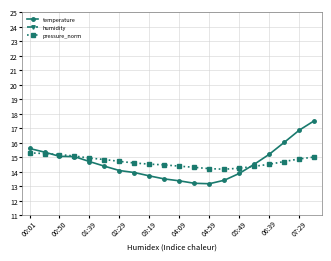

True or false: temperature has more than 0 points higher than both neighbors.

False